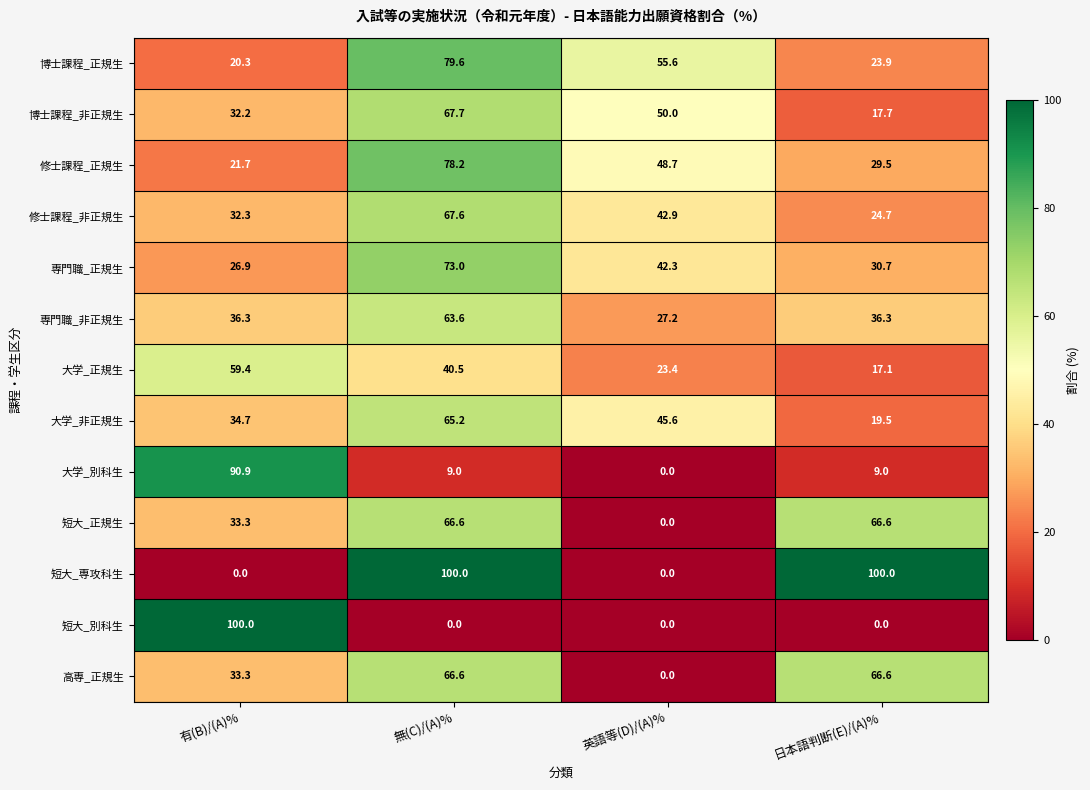

What is the difference between the 博士課程_非正規生 values at 日本語判断(E)/(A)% and 有(B)/(A)%?

14.5